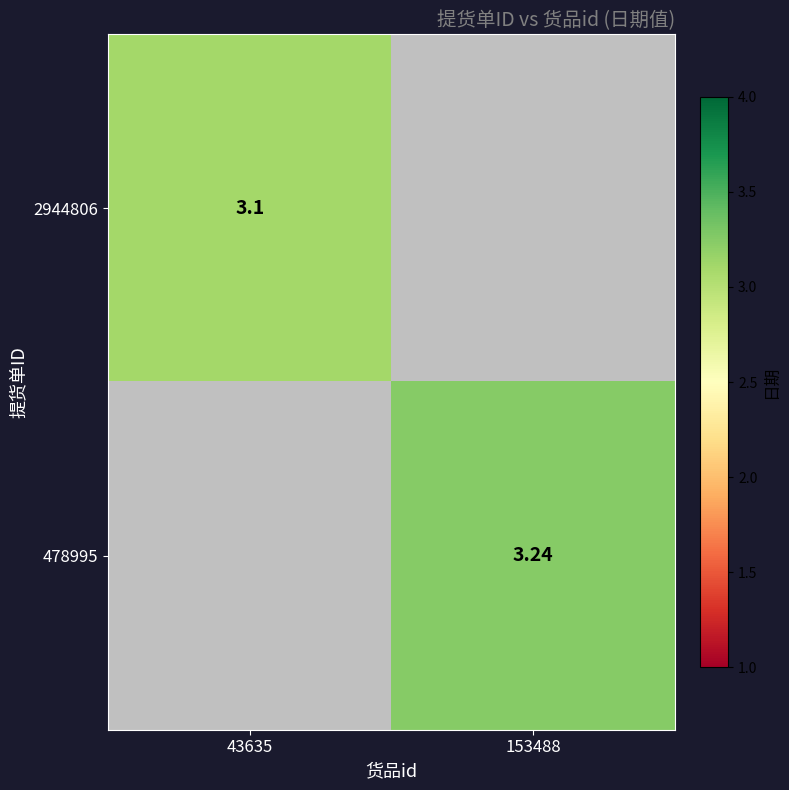

What value does the 2944806 series have at 43635?

3.1